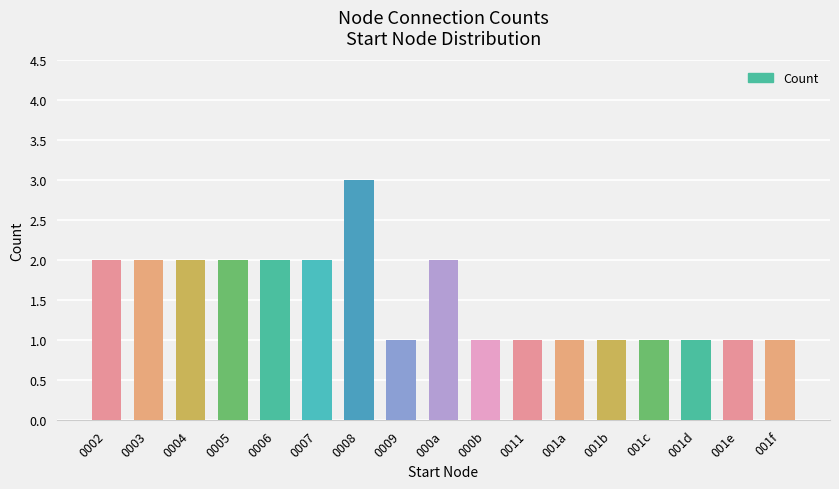

What is the sum of all values?

26